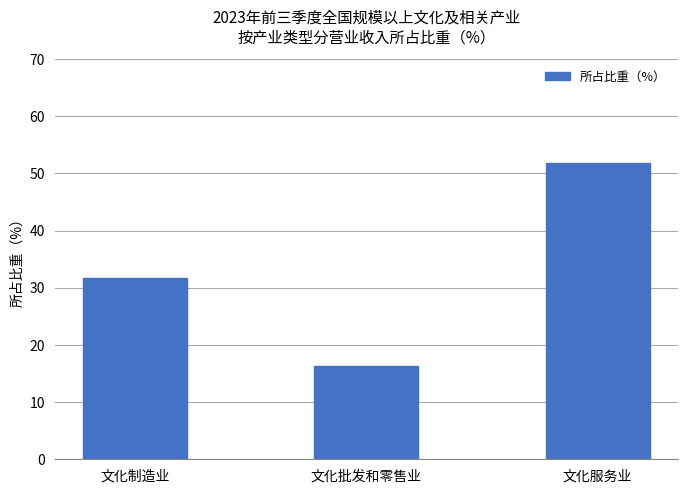

What is the value of the 2nd bar from the left?

16.4